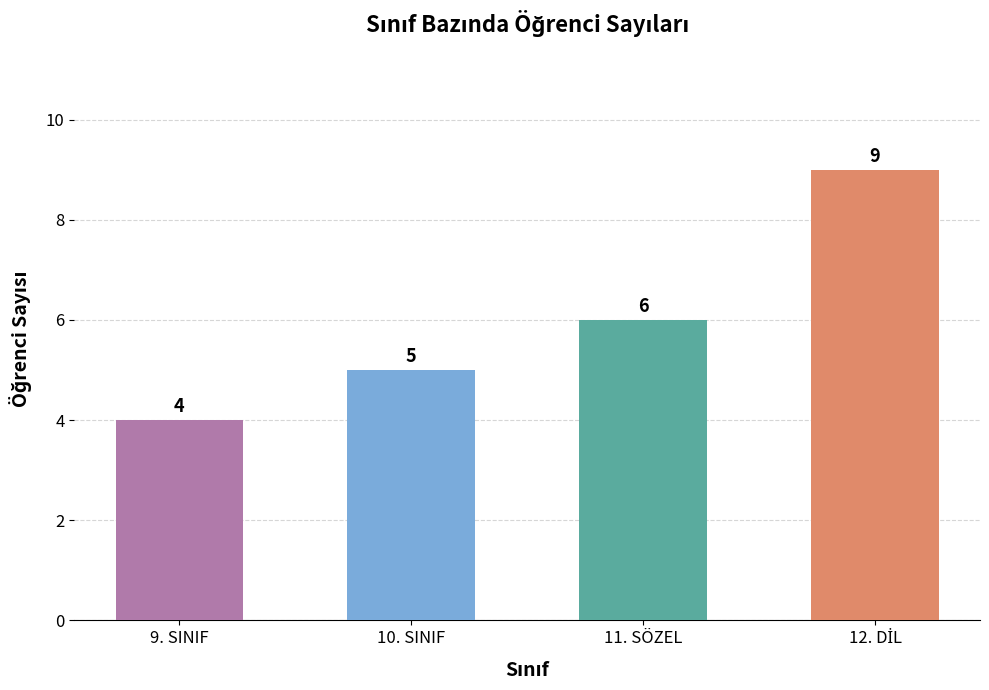

What is the label of the 2nd bar from the right?

11. SÖZEL